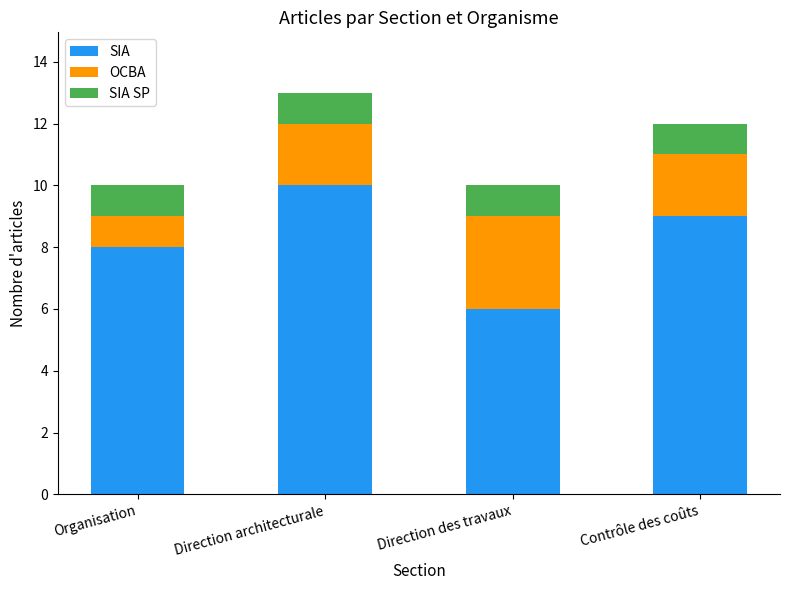

What is the total value across all series at Contrôle des coûts?

12